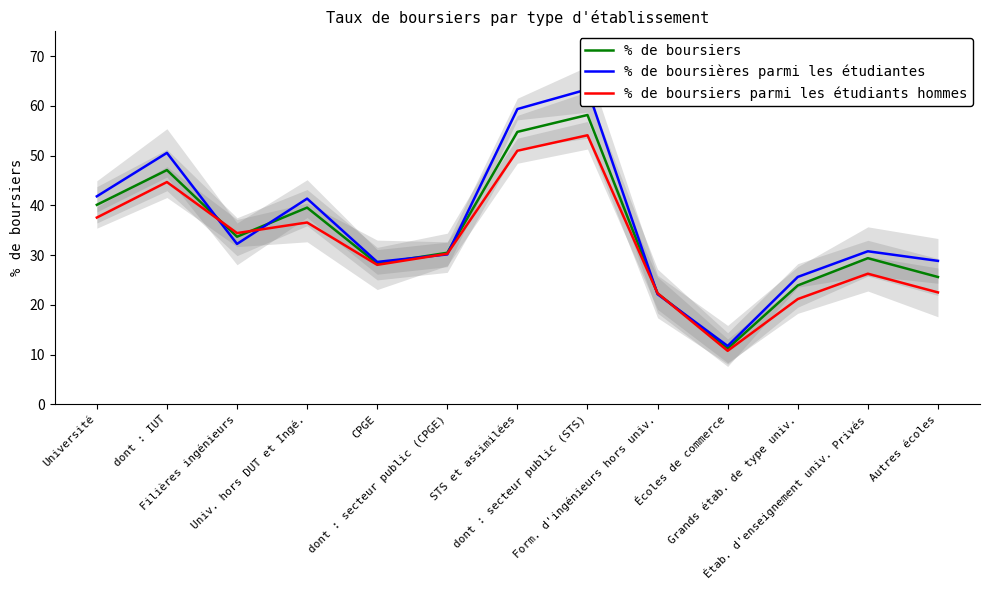

Which series has the largest total across all categories?

% de boursières parmi les étudiantes